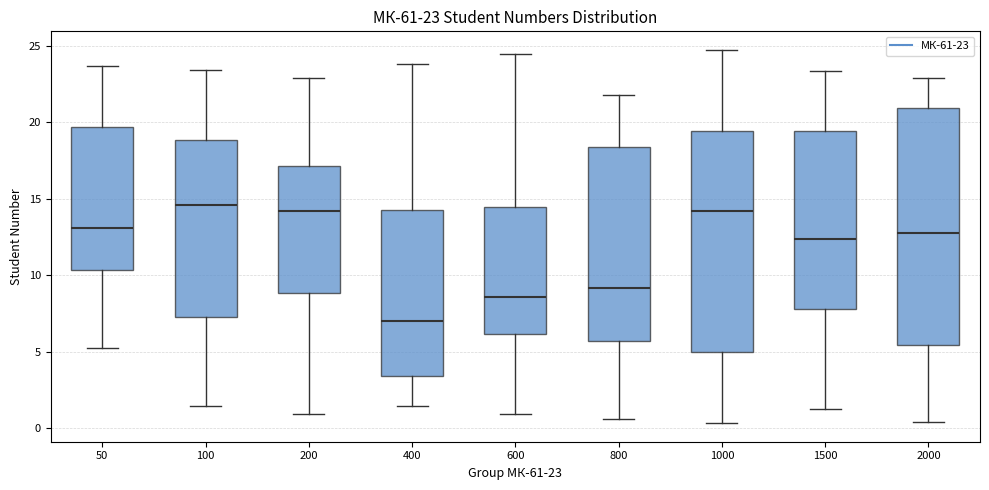

Comparing the boxes themselves (not the whiskers), which one is the tallest?

2000